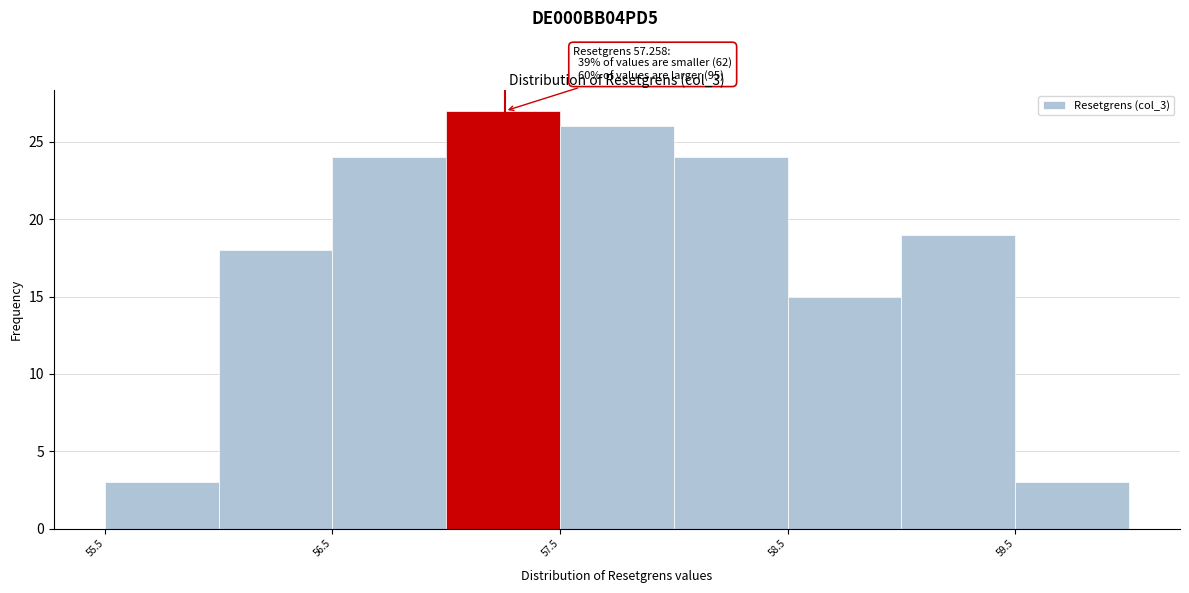

Which range on the x-axis has the tallest bar?

57.0 to 57.5